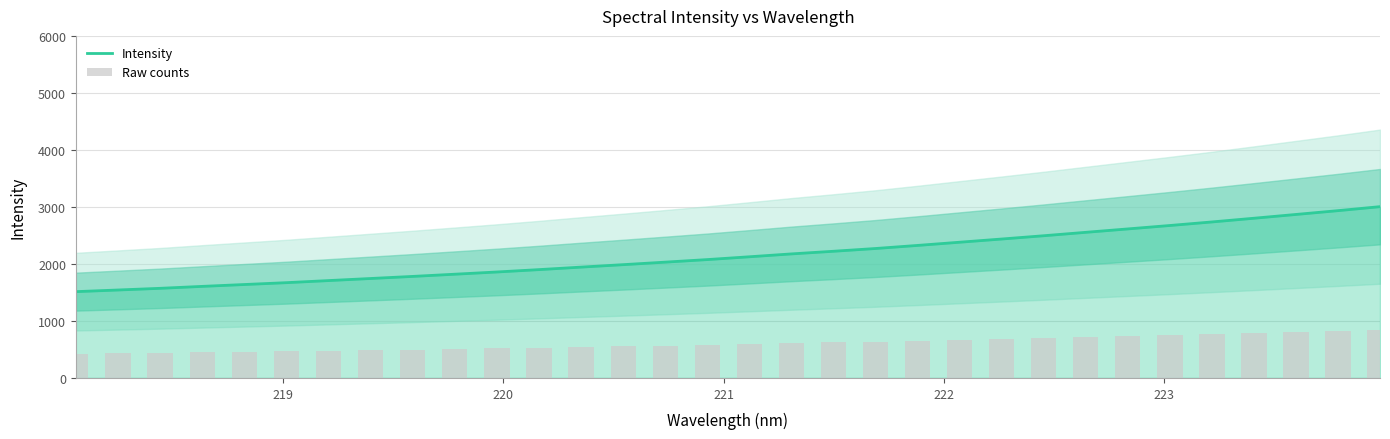

The Intensity series shows 684.2 at 223. True or false?

False